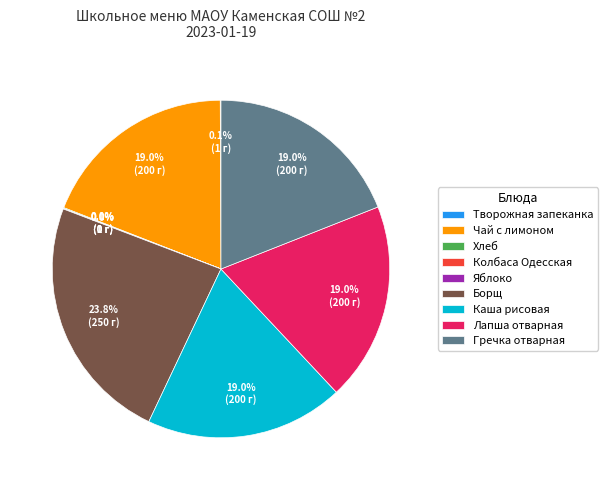

Which has a higher value, Борщ or Гречка отварная?

Борщ